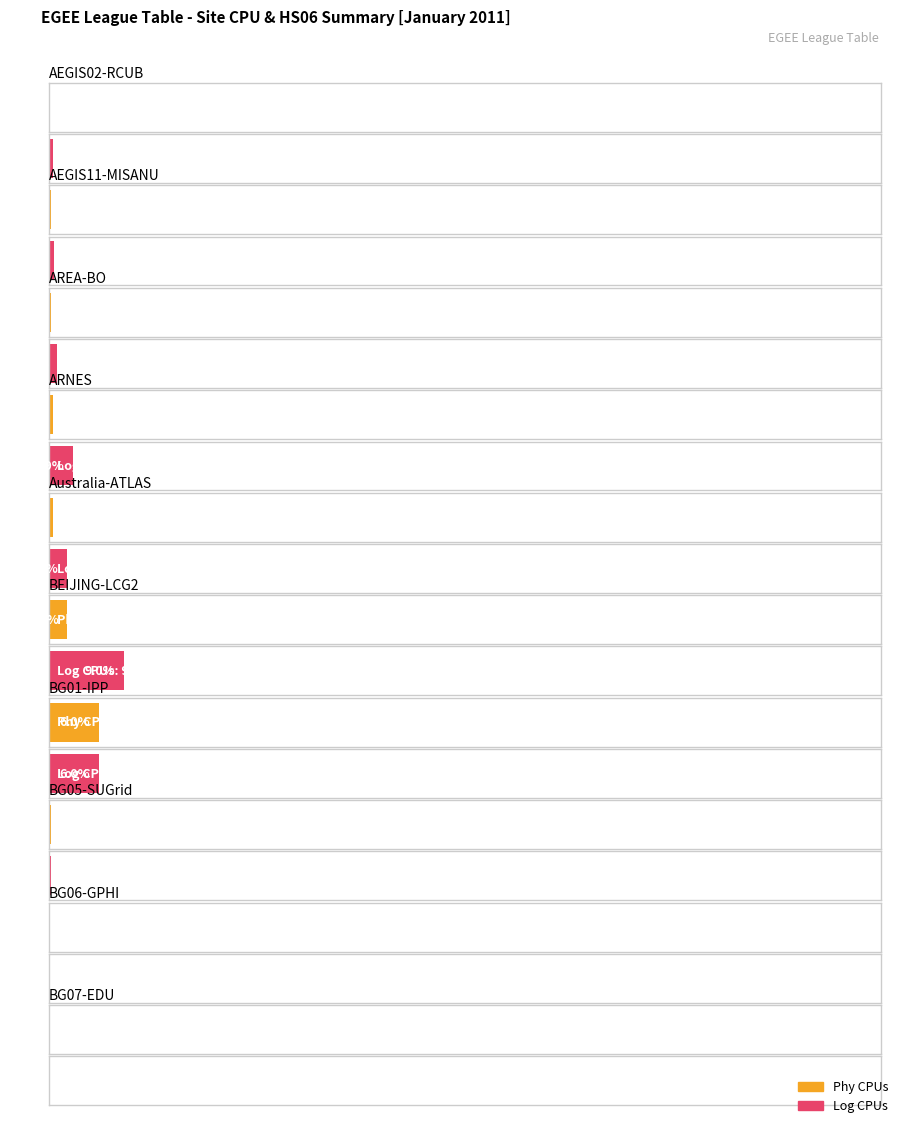

How many data points in Phy CPUs are above 32?

4